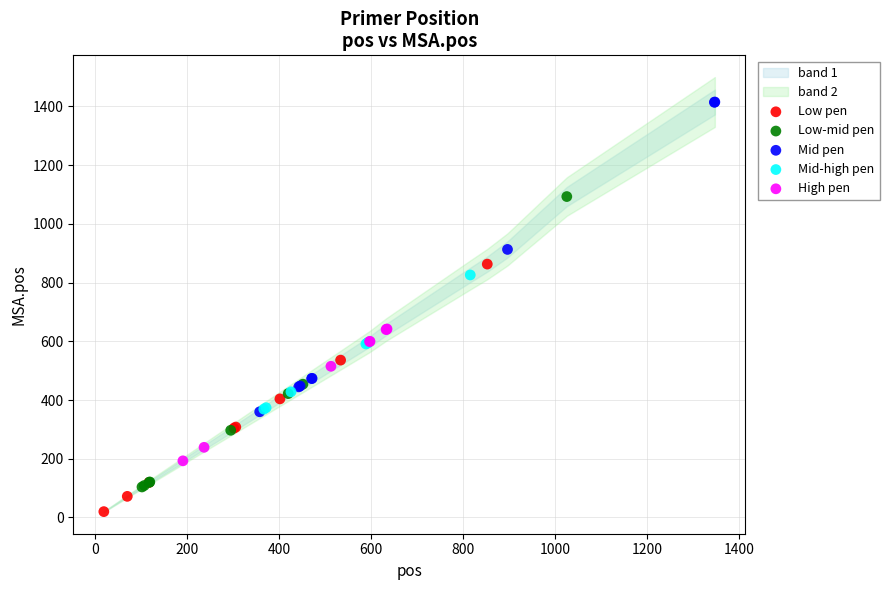

Which series reaches the minimum Y coordinate?

Low pen